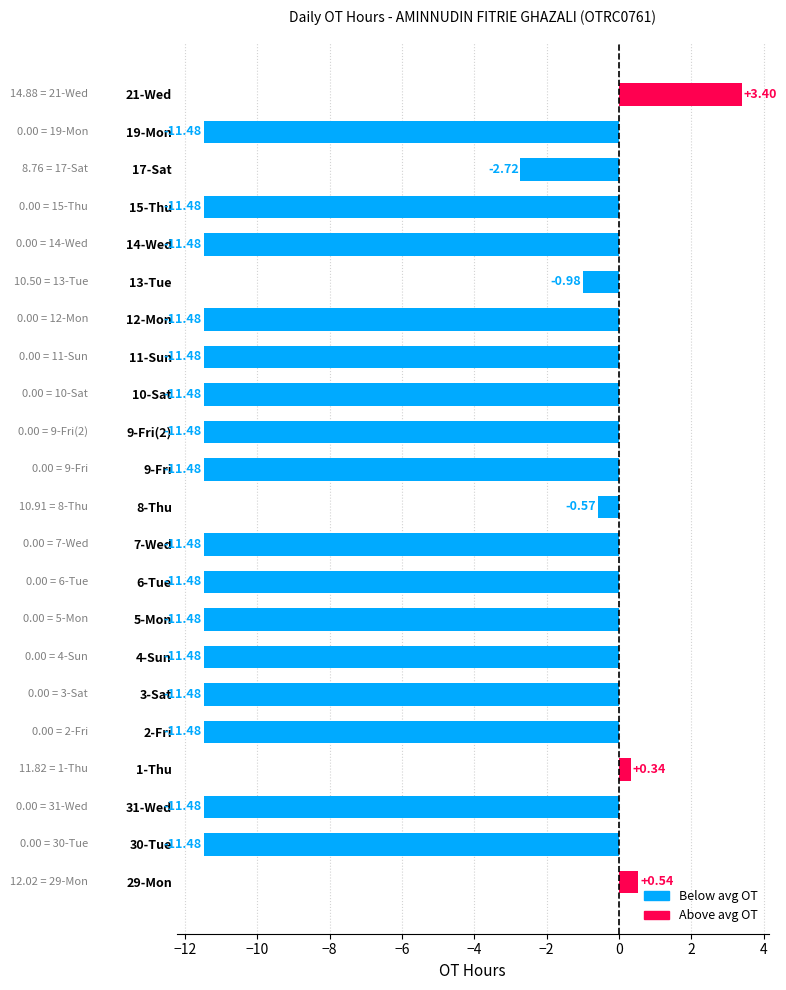

What is the difference between the second highest and second lowest values?

12.0